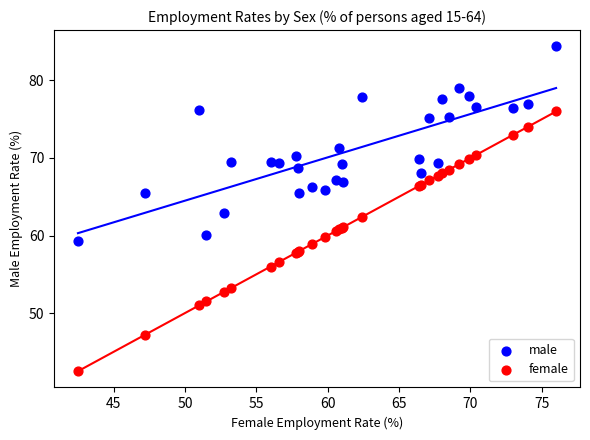

What are all the series names shown in the legend?

male, female